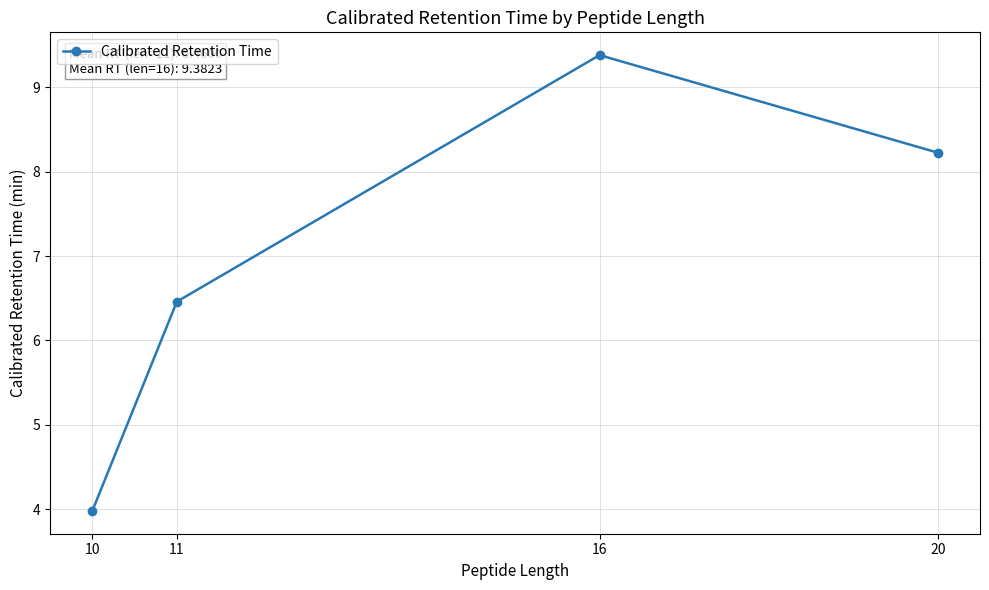

Between 10 and 16, which is larger?

16